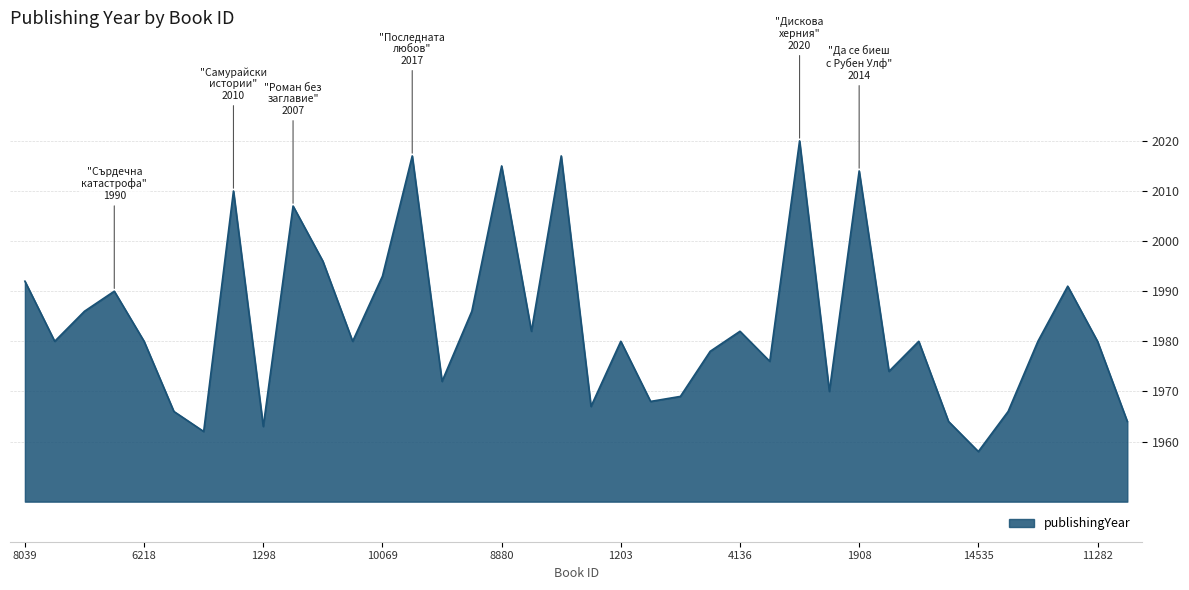

What is the greatest value displayed?

2020